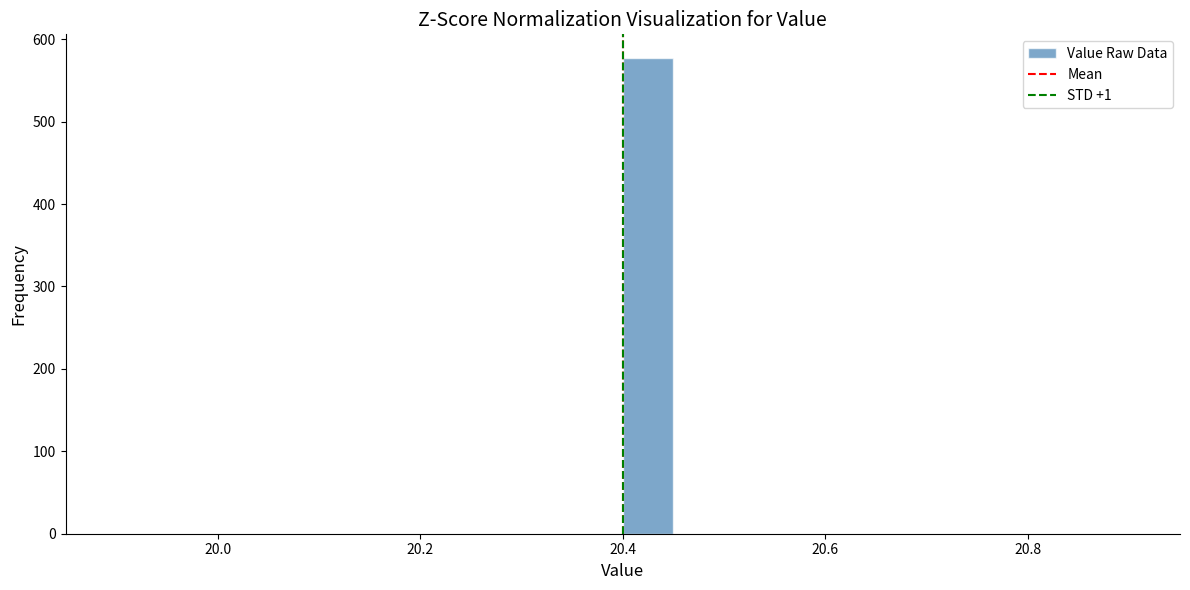

Around what value on the x-axis is the tallest bar? Give the approximate position of its centre, as read against the axis.

20.42